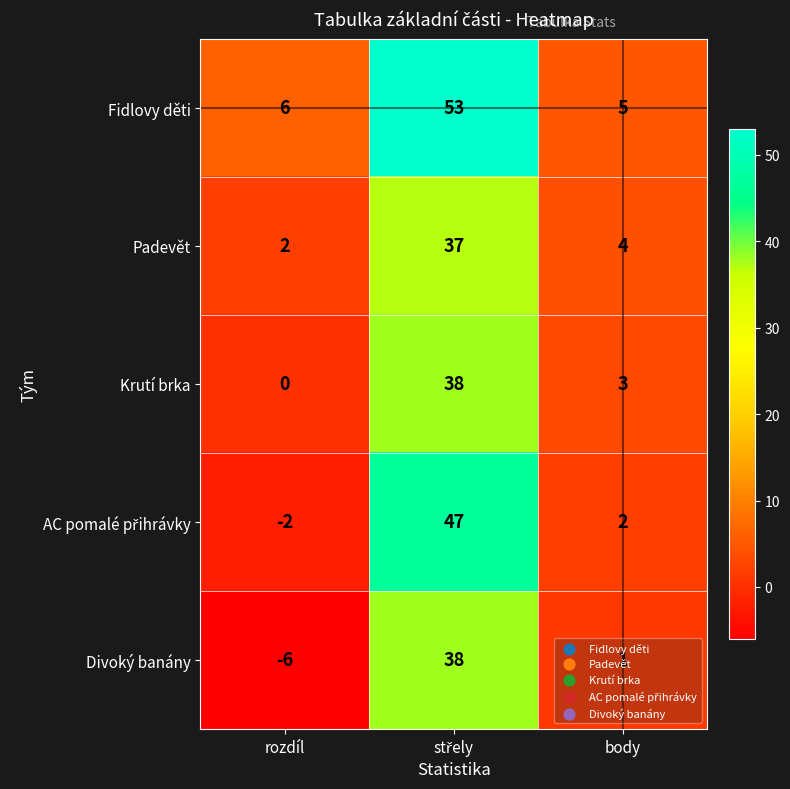

How many data points does each series have?

3